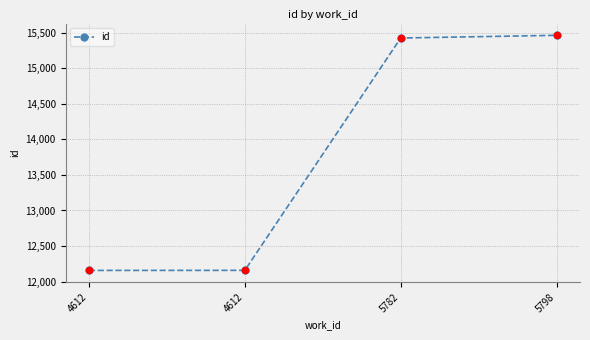

What is the change in value from 5782 to 5798?

+38